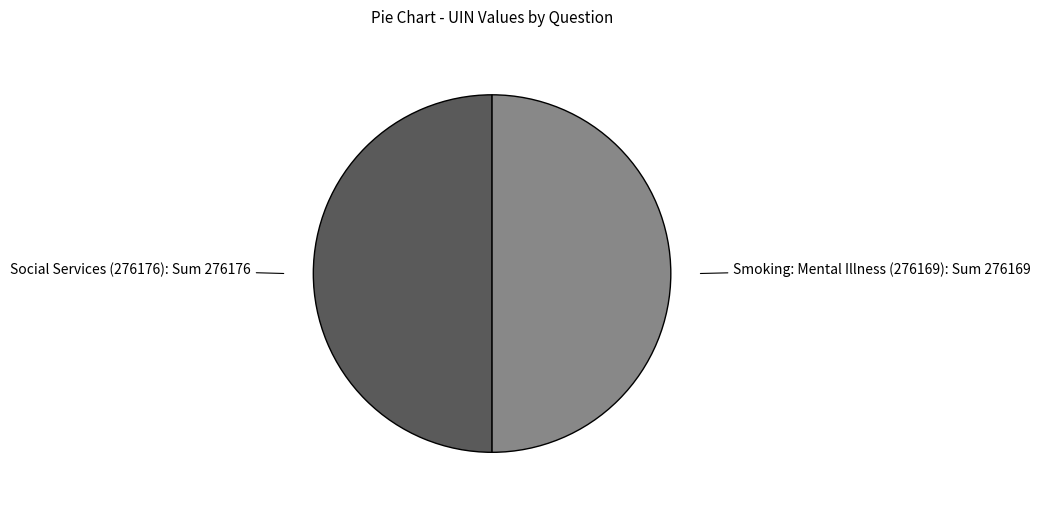

What is the ratio of the value at Social Services (276176) to the value at Smoking: Mental Illness (276169)?

1.0